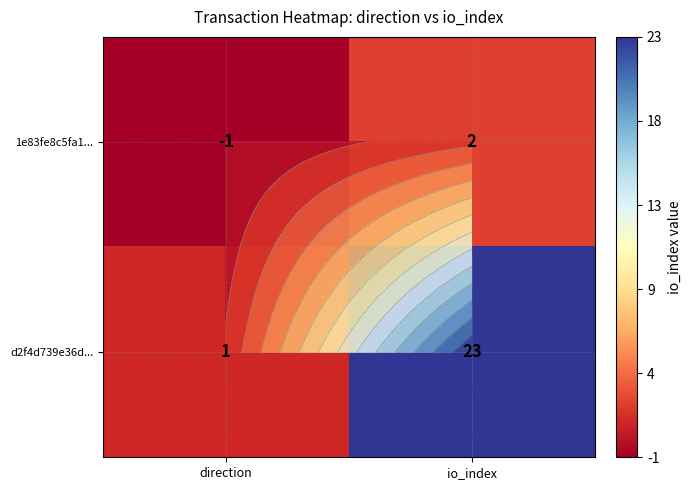

Which series has the largest total across all categories?

d2f4d739e36d...